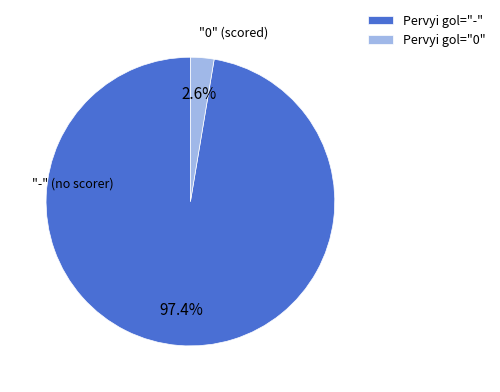

Between Pervyi gol="0" and Pervyi gol="-", which is larger?

Pervyi gol="-"